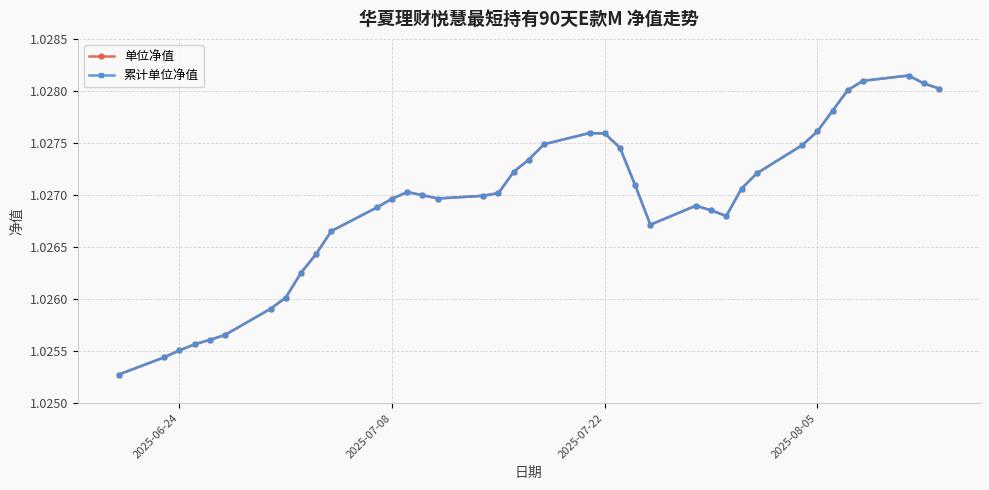

Is this an area chart (filled region under the line)?

No